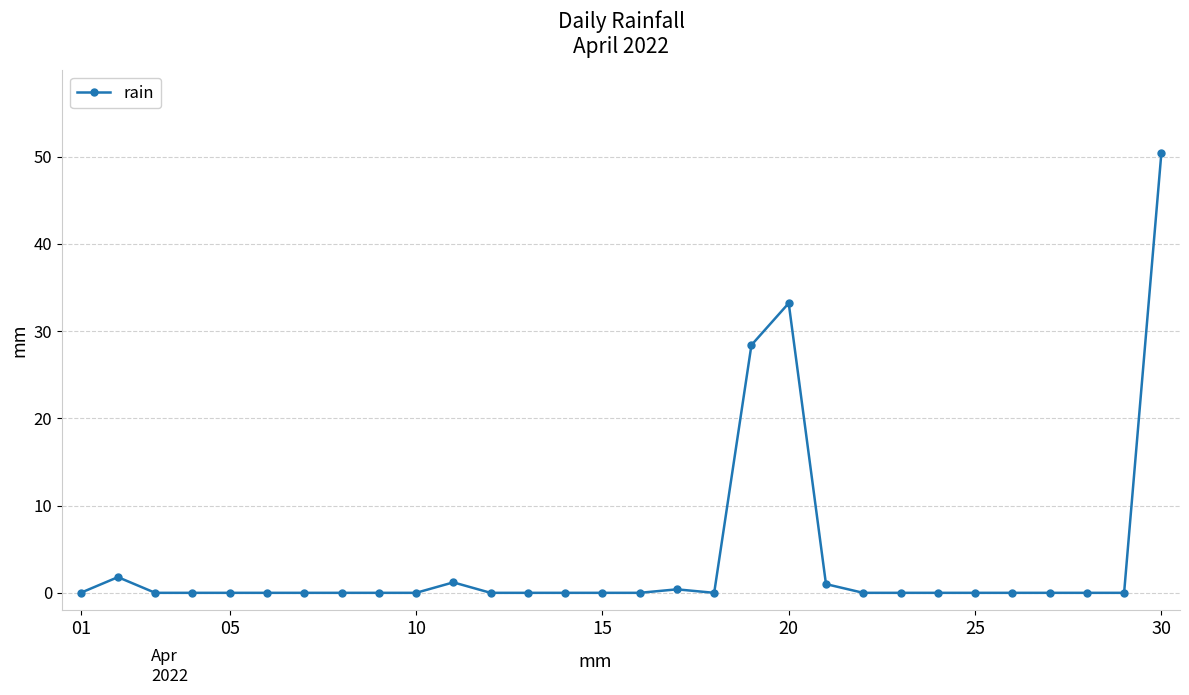

True or false: there are more than 2 points higher than both neighbors.

True